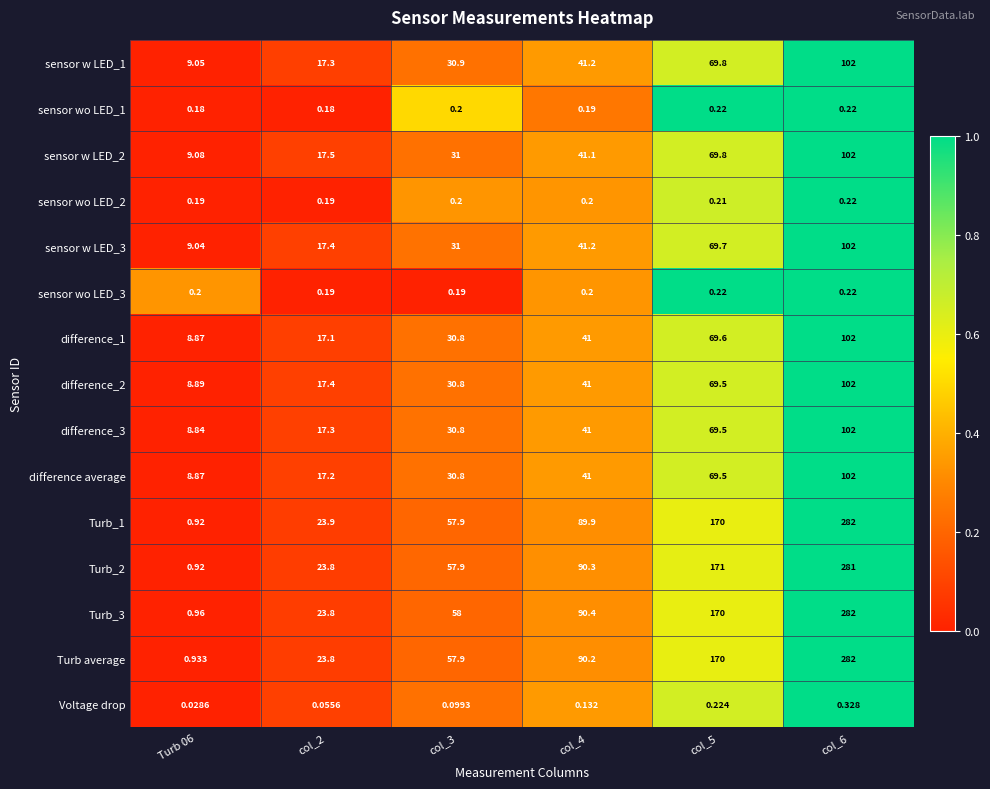

Is the value of sensor wo LED_3 at col_4 greater than the value of sensor w LED_3 at col_2?

No